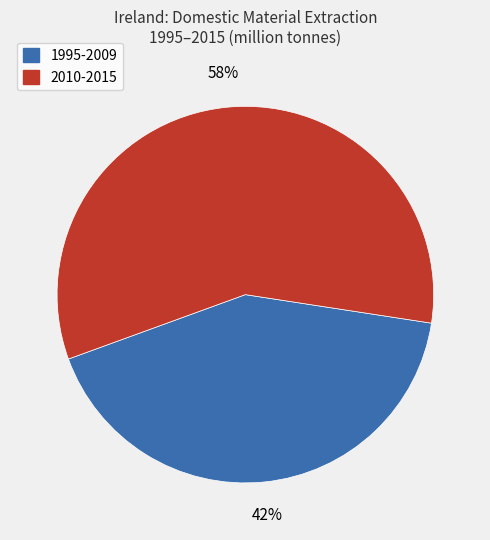

Count the number of slices in the pie.

2